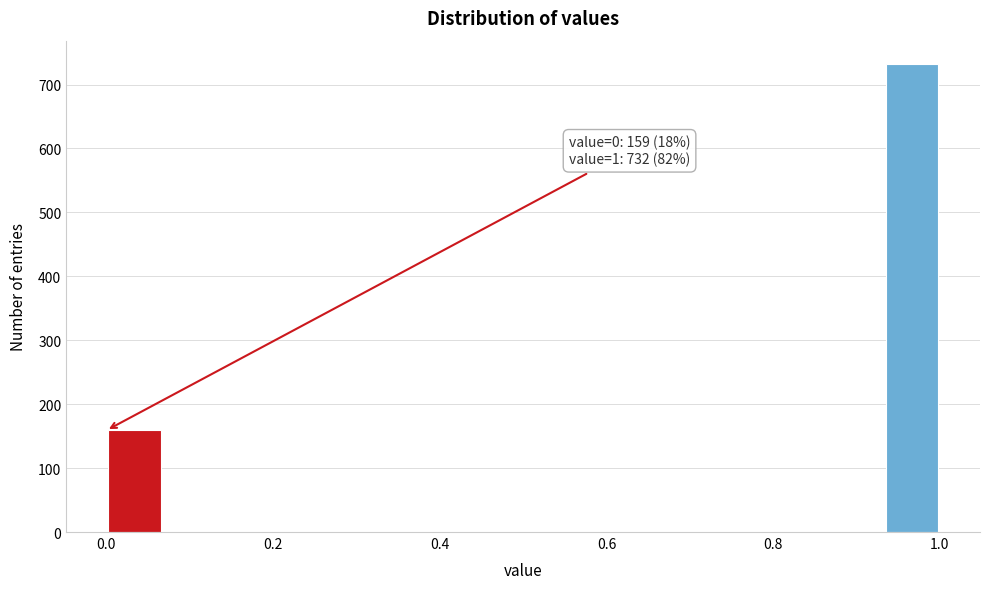

Around what value on the x-axis is the tallest bar? Give the approximate position of its centre, as read against the axis.

0.96